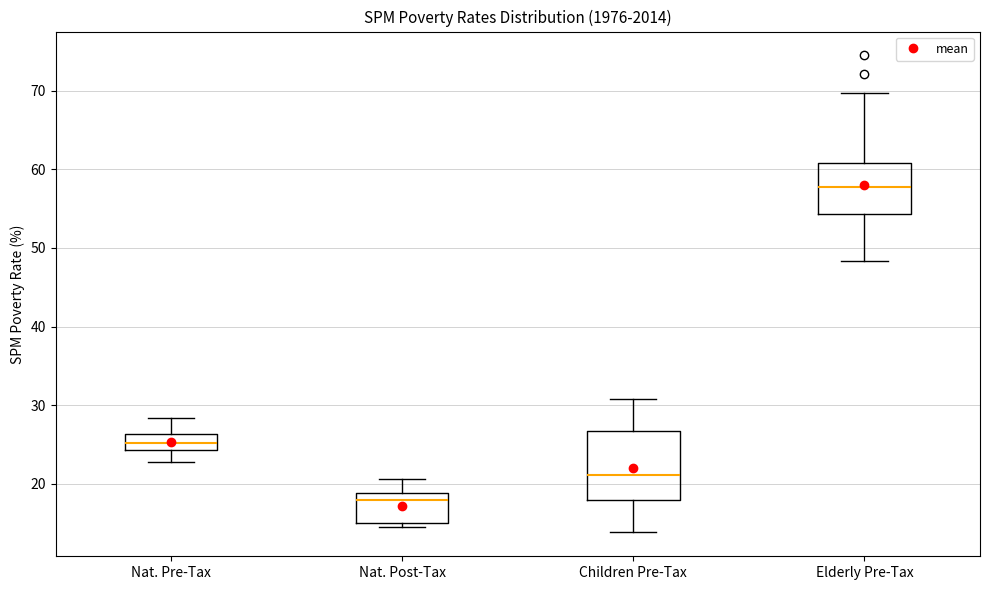

Reading left to right, transcribe this box plot: for each box, give where its median line is, the range the box spans, and where its two whiskers end, as read against the y-axis. The values are not printed on the chart, so give them approximately, as read against the axis.

Nat. Pre-Tax: median 25, box 24 to 26, whiskers 23 to 28
Nat. Post-Tax: median 18, box 15 to 19, whiskers 15 (just below the box's lower edge) to 21
Children Pre-Tax: median 21, box 18 to 27, whiskers 14 to 31
Elderly Pre-Tax: median 58, box 54 to 61, whiskers 48 to 70